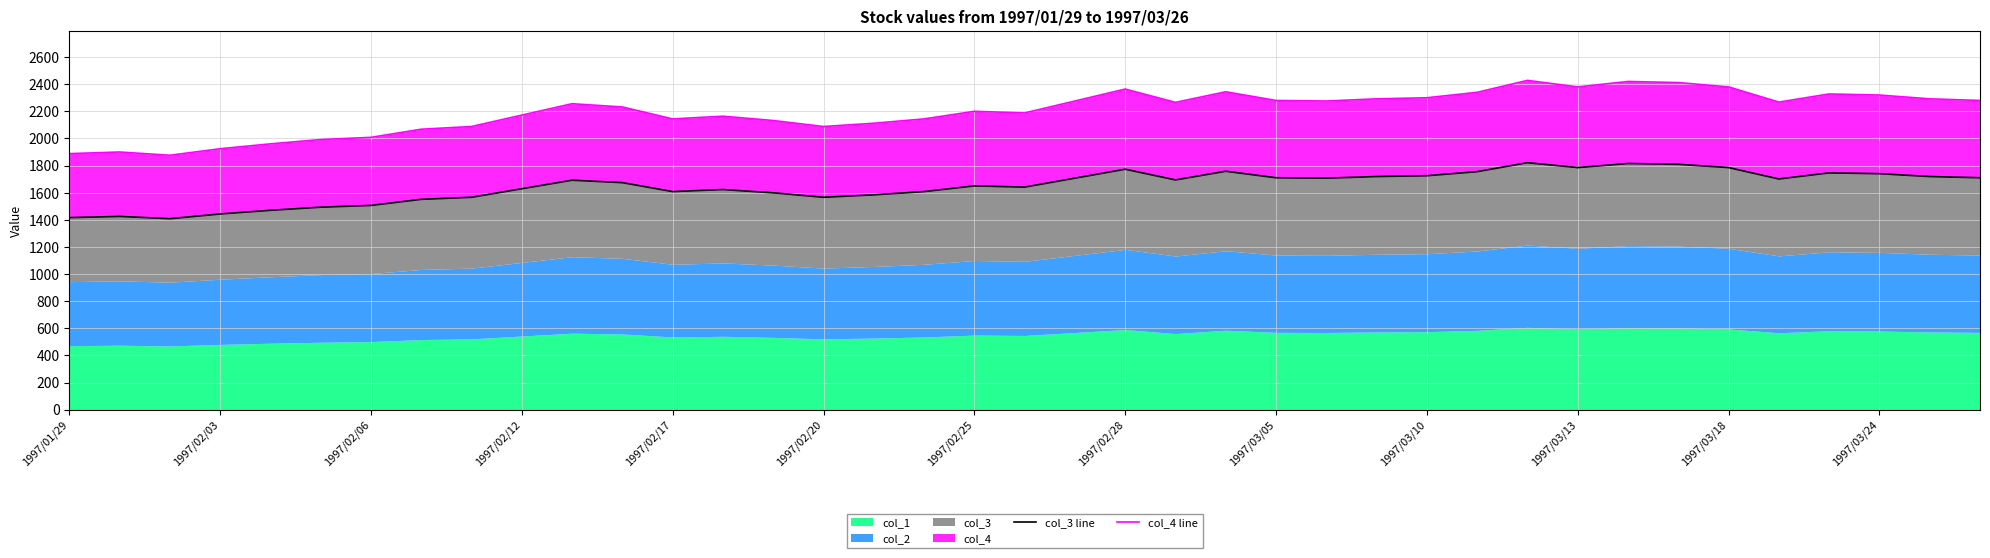

Between 1997/03/24 and 1997/02/20, which is larger?

1997/03/24